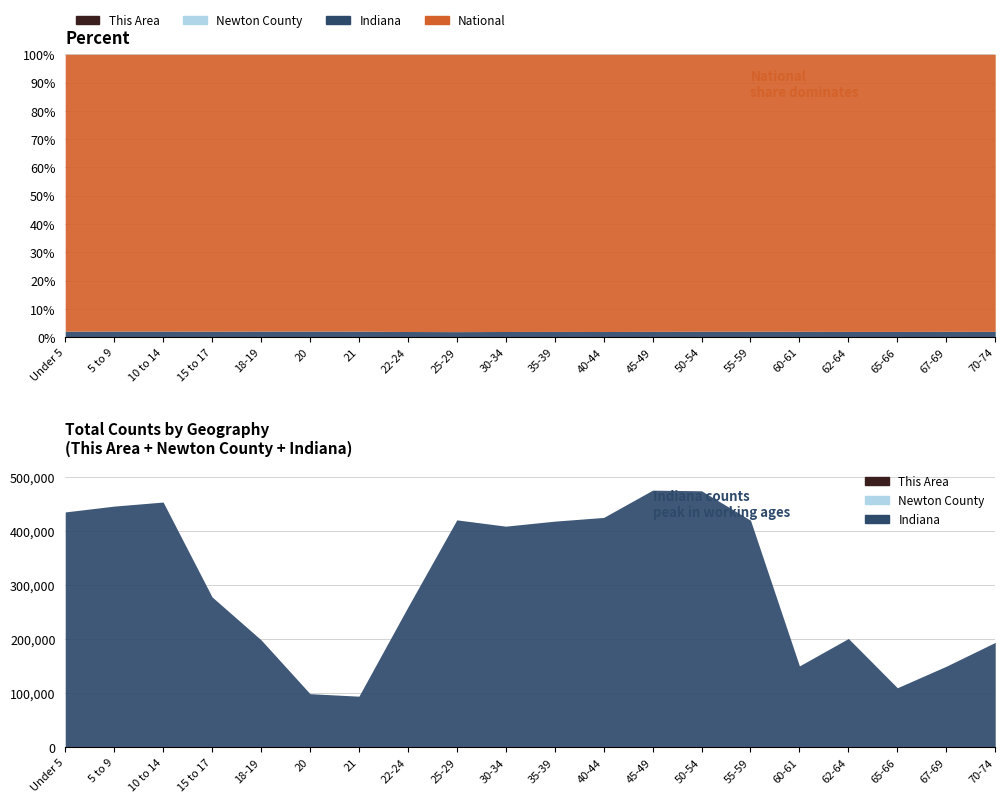

In National, how many points are higher than both neighbors (excluding endpoints)?

4